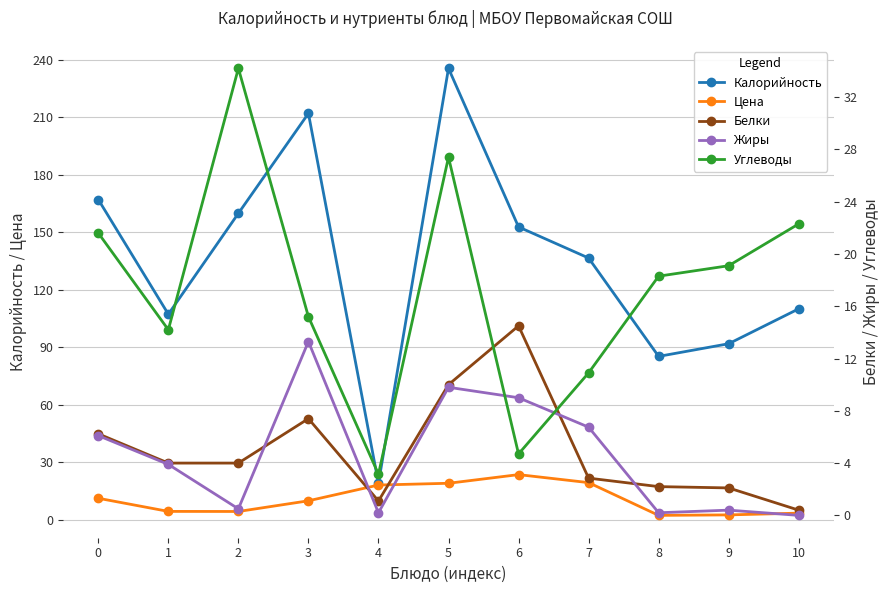

Between which two adjacent categories do Жиры and Цена first intersect?

2 and 3